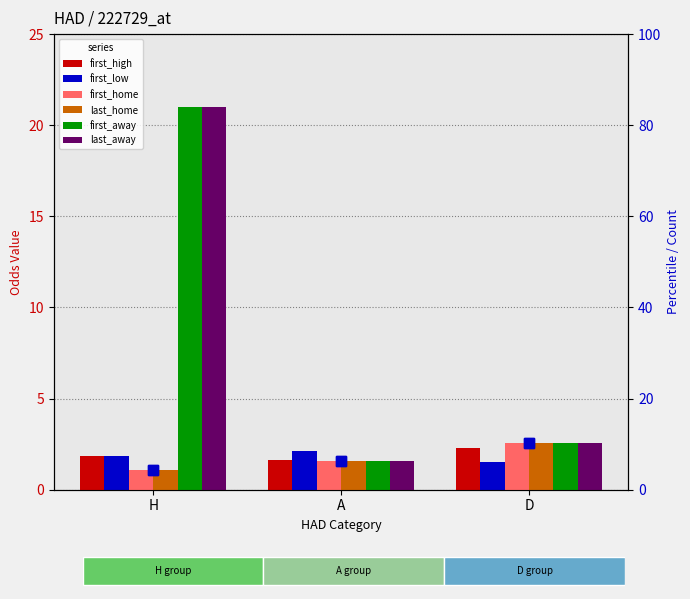

What is the label of the 1st bar from the right?

D